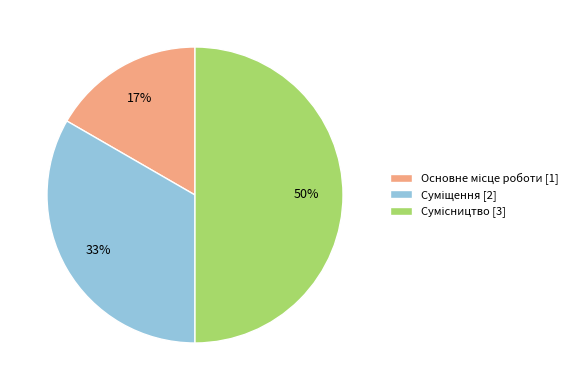

To the nearest percent, what is the difference between the largest and smallest slice percentages?

33%